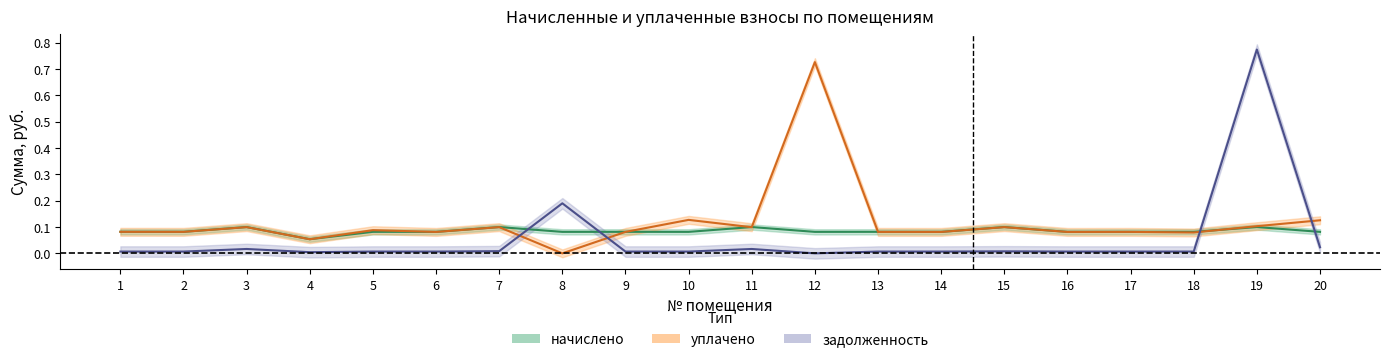

What is the value of the уплачено point at the 14th from the left?

0.1